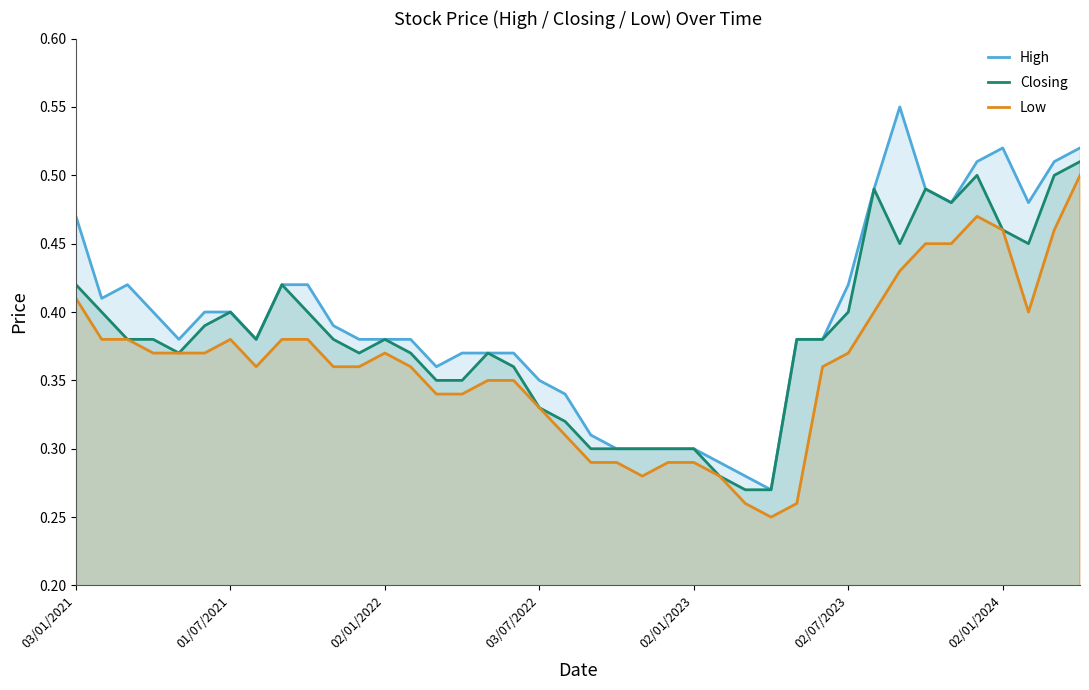

True or false: High has a value of 0.6 at 02/01/2023.

False